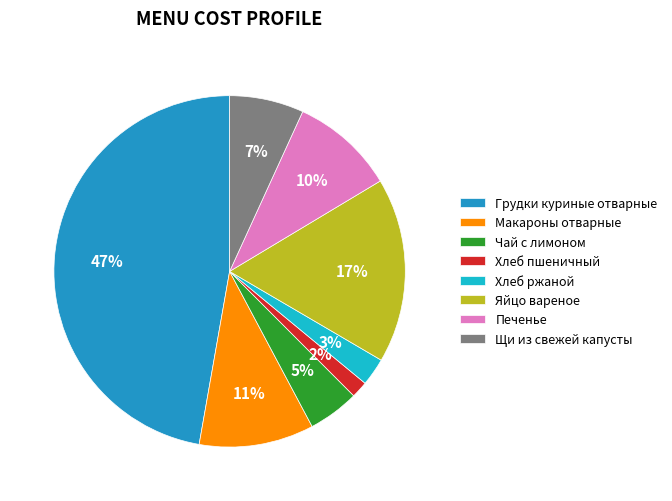

Approximately how many times larger is the value at Чай с лимоном compared to Яйцо вареное?

0.3